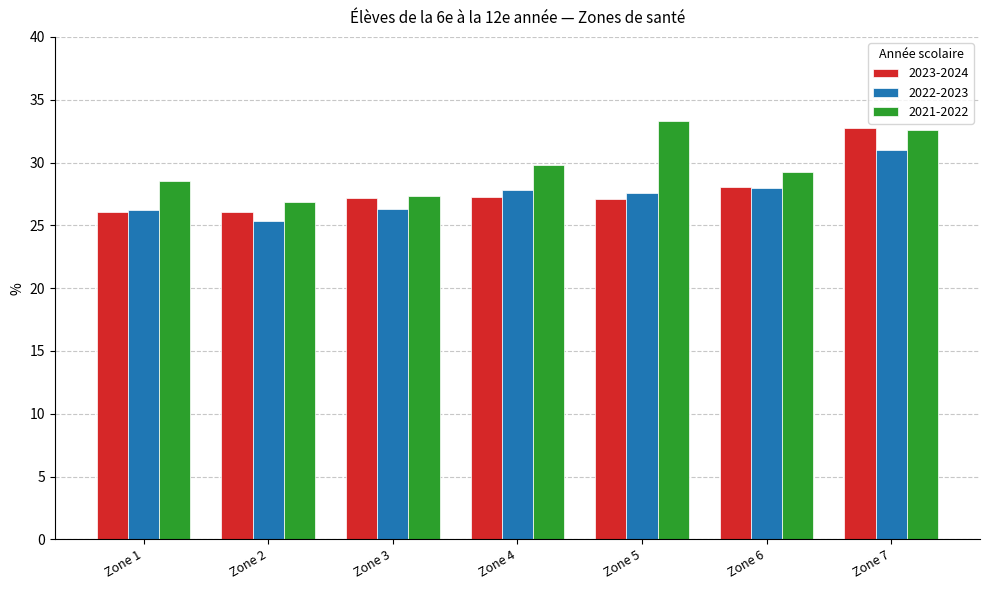

What is the difference between the second highest and second lowest values in the 2022-2023 series?

1.8